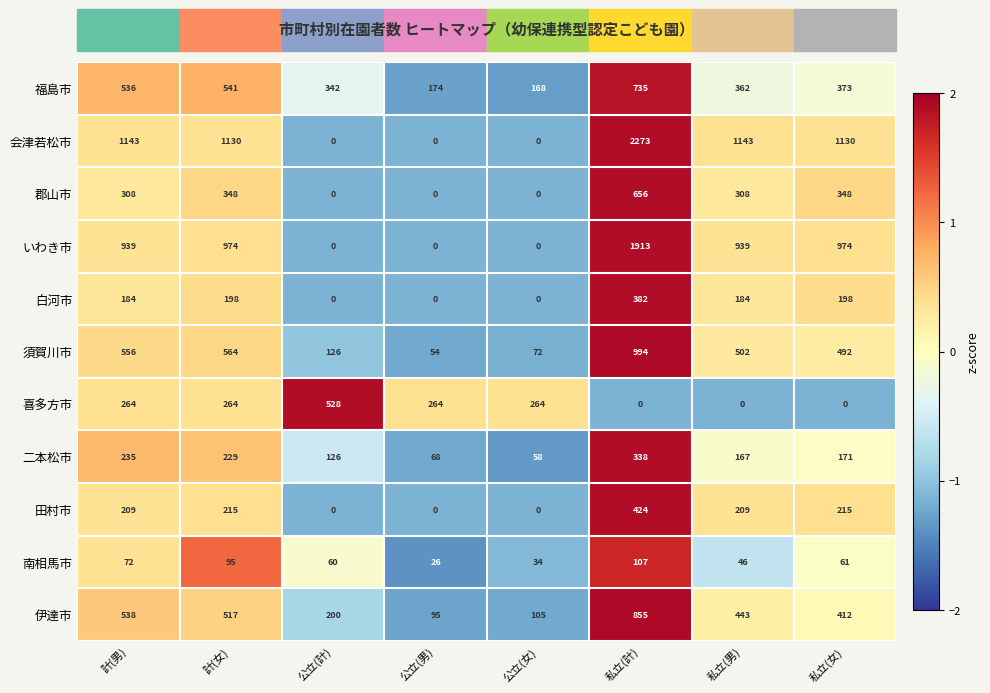

Which series has the largest range (max minus min)?

会津若松市